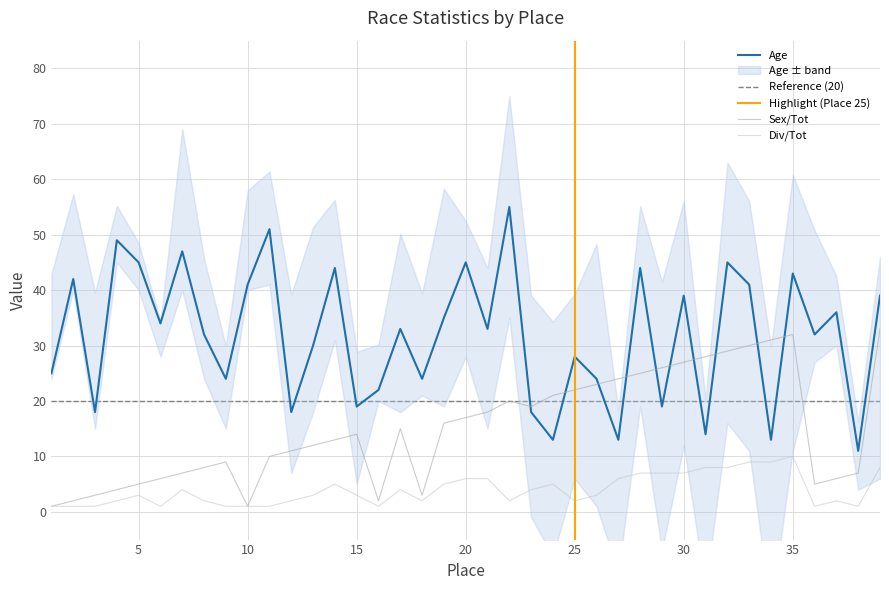

Reading left to right, list all the values displayed in this chart.

Sex/Tot: 1	2	3	4	5	6	7	8	9	1	10	11	12	13	14	2	15	3	16	17	18	20	19	21	22	23	24	25	26	27	28	29	30	31	32	5	6	7	33
Age: 25	42	18	49	45	34	47	32	24	41	51	18	30	44	19	22	33	24	35	45	33	55	18	13	28	24	13	44	19	39	14	45	41	13	43	32	36	11	39
Div/Tot: 1	1	1	2	3	1	4	2	1	1	1	2	3	5	3	1	4	2	5	6	6	2	4	5	2	3	6	7	7	7	8	8	9	9	10	1	2	1	8